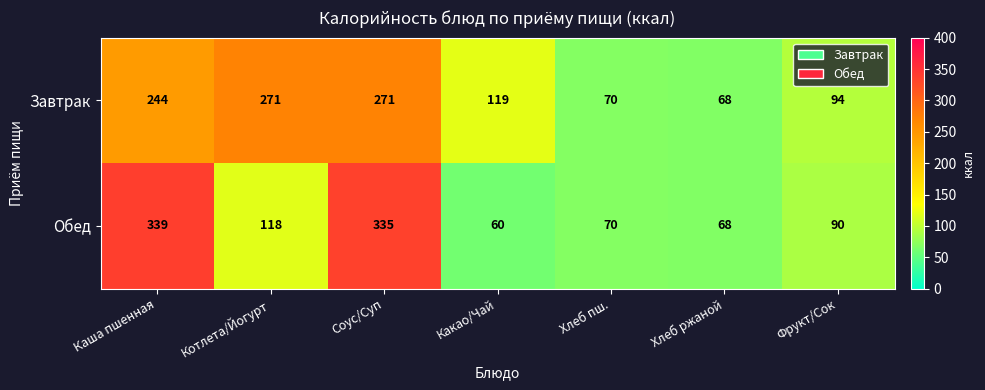

What is the sum of all Обед values?

1080